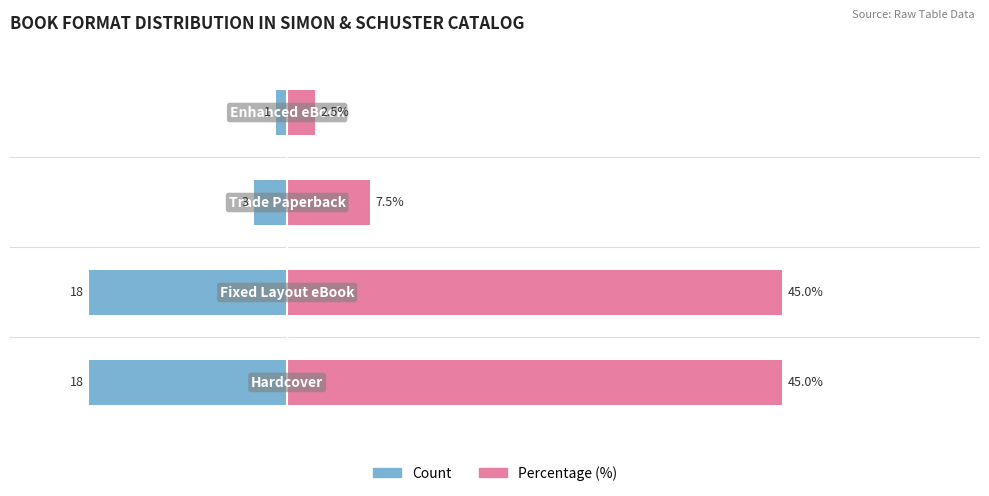

Which series has the largest range (max minus min)?

Percentage